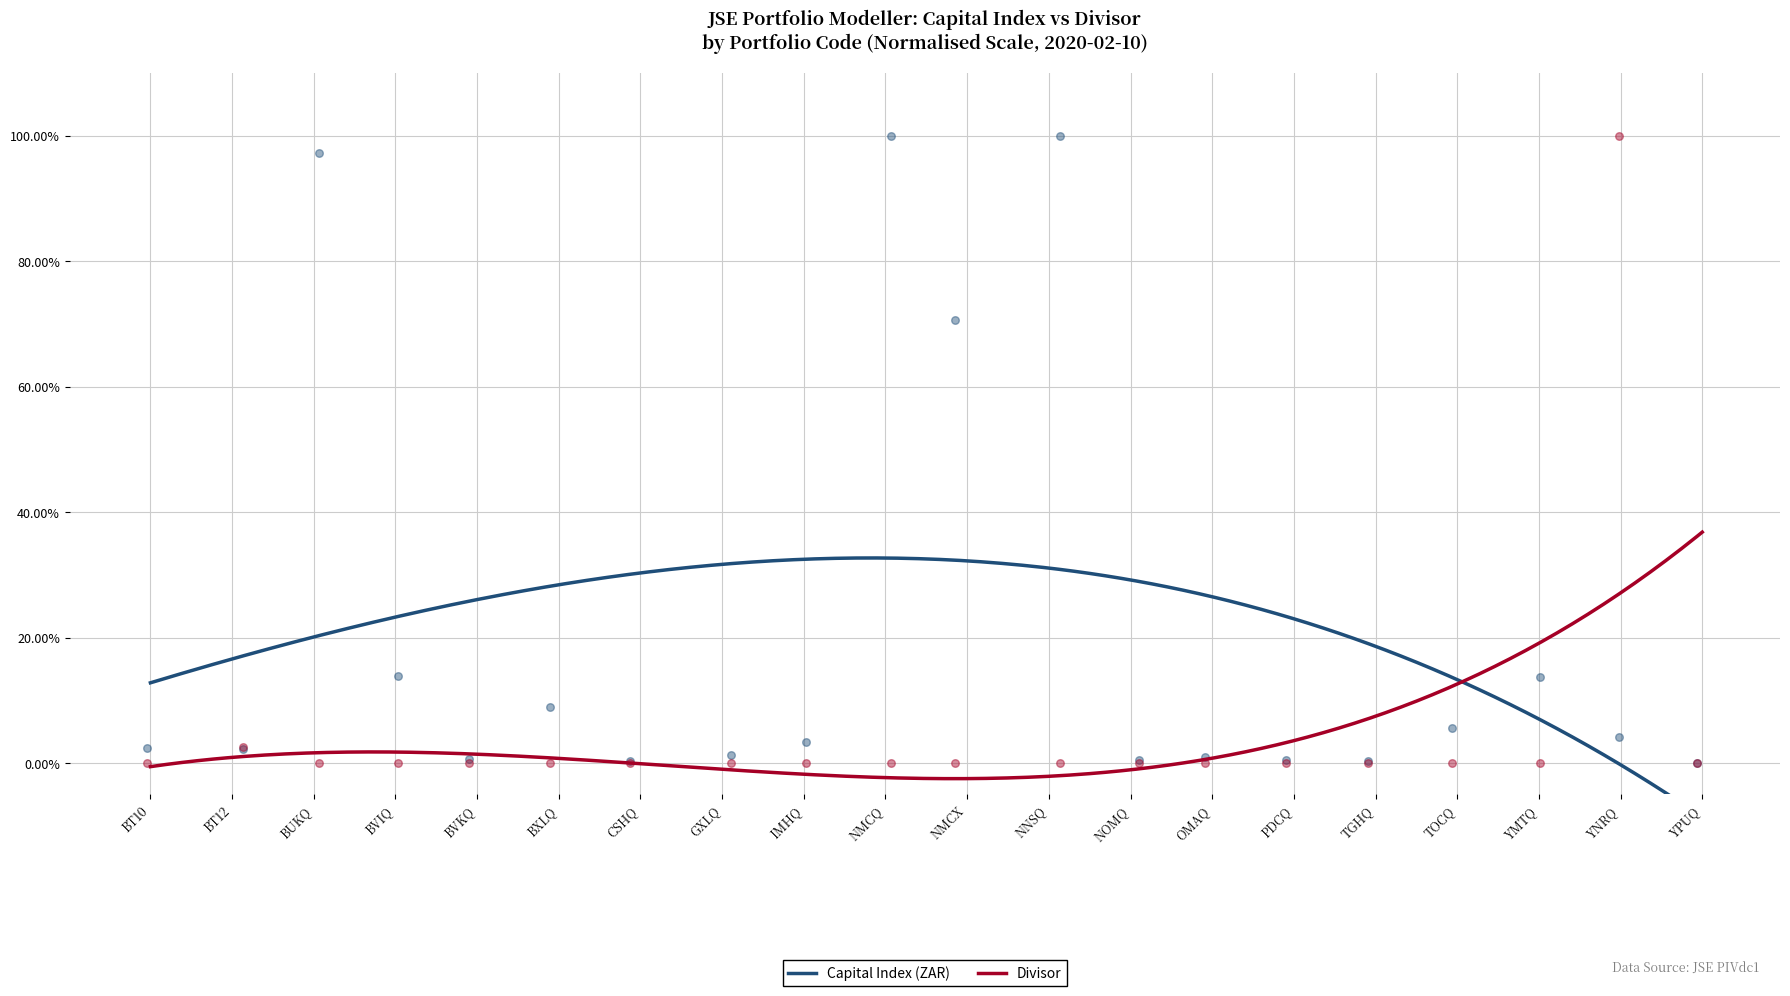

What is the maximum value for Divisor?

36.8